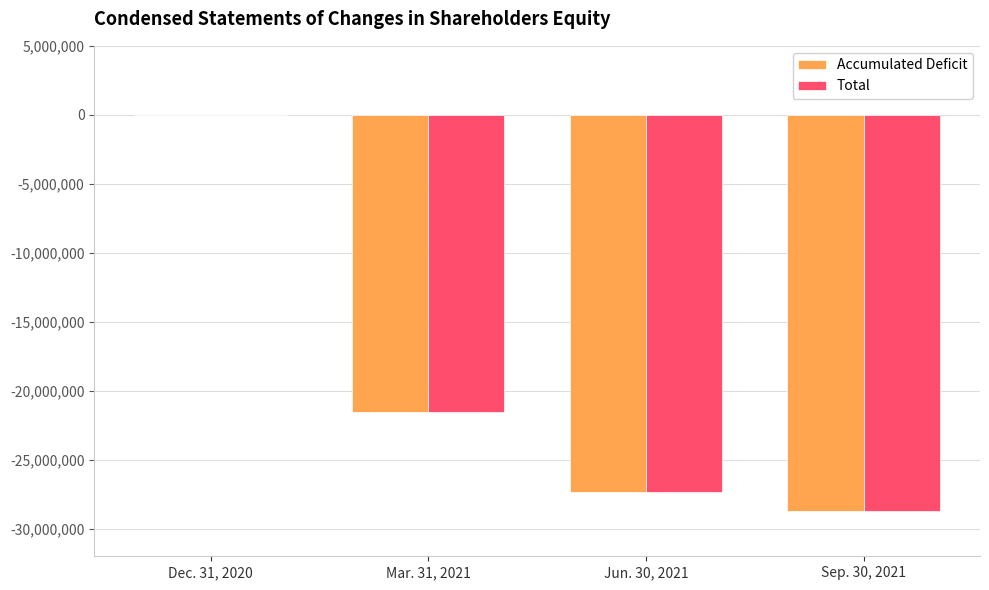

Where is Total nearest to the value -14341653?

Mar. 31, 2021